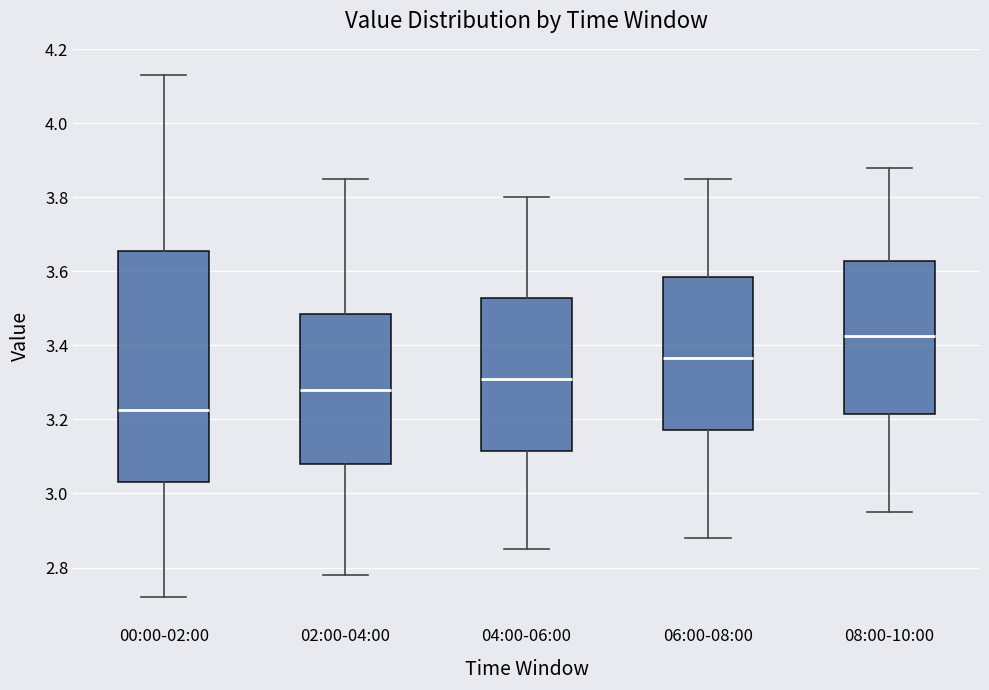

Which box is the tallest, from its lower edge to its upper edge?

00:00-02:00